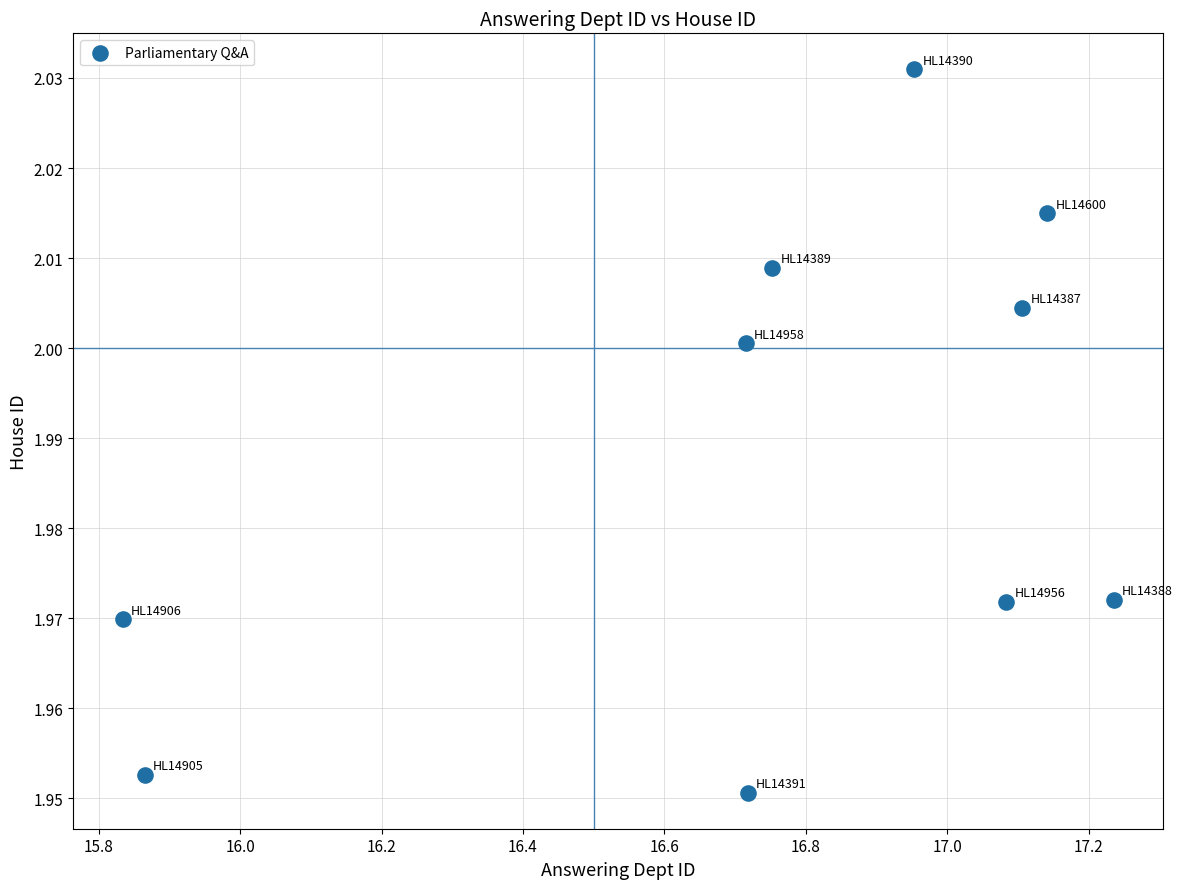

What is the range of X values (max minus min)?

1.4